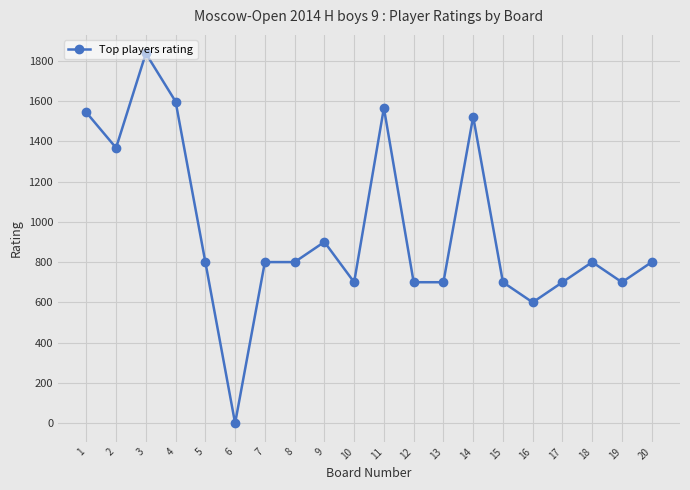

Read the value at 12, to the nearest 10.

700